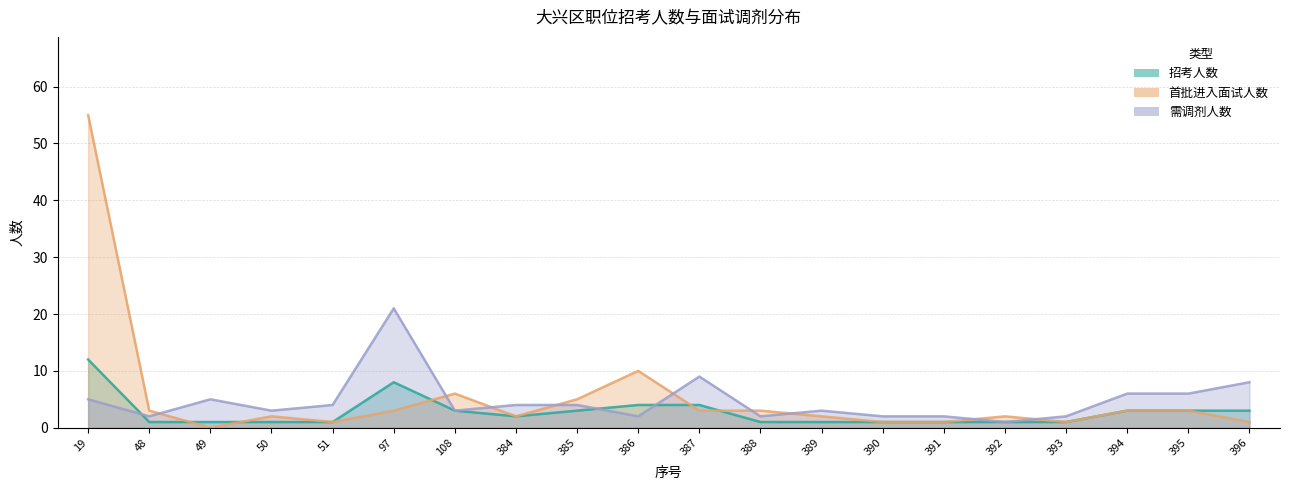

Which label corresponds to the smallest value in the chart?

49